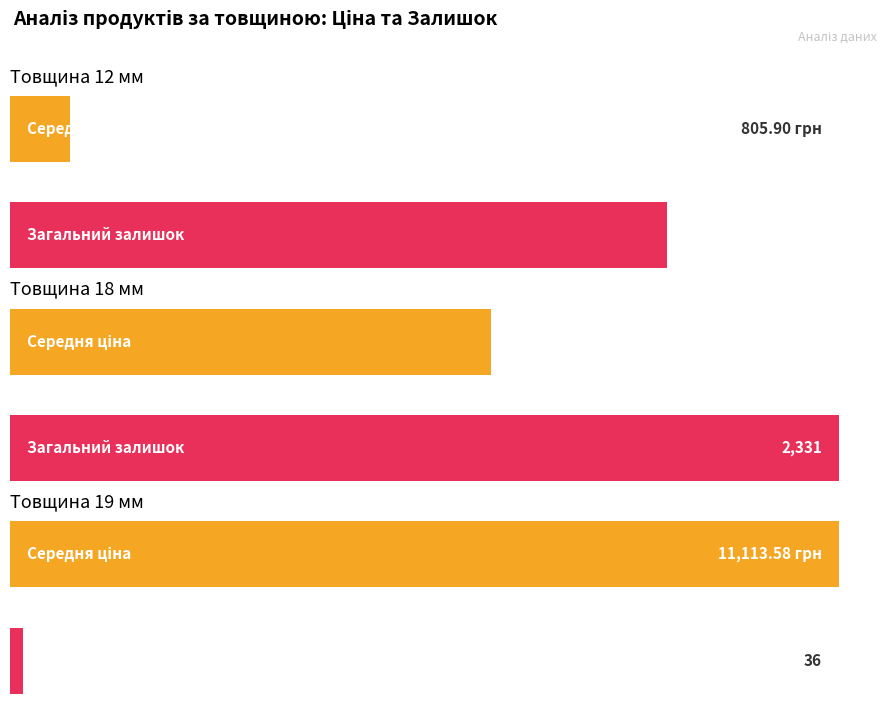

At which category is the sum across all series the highest?

19